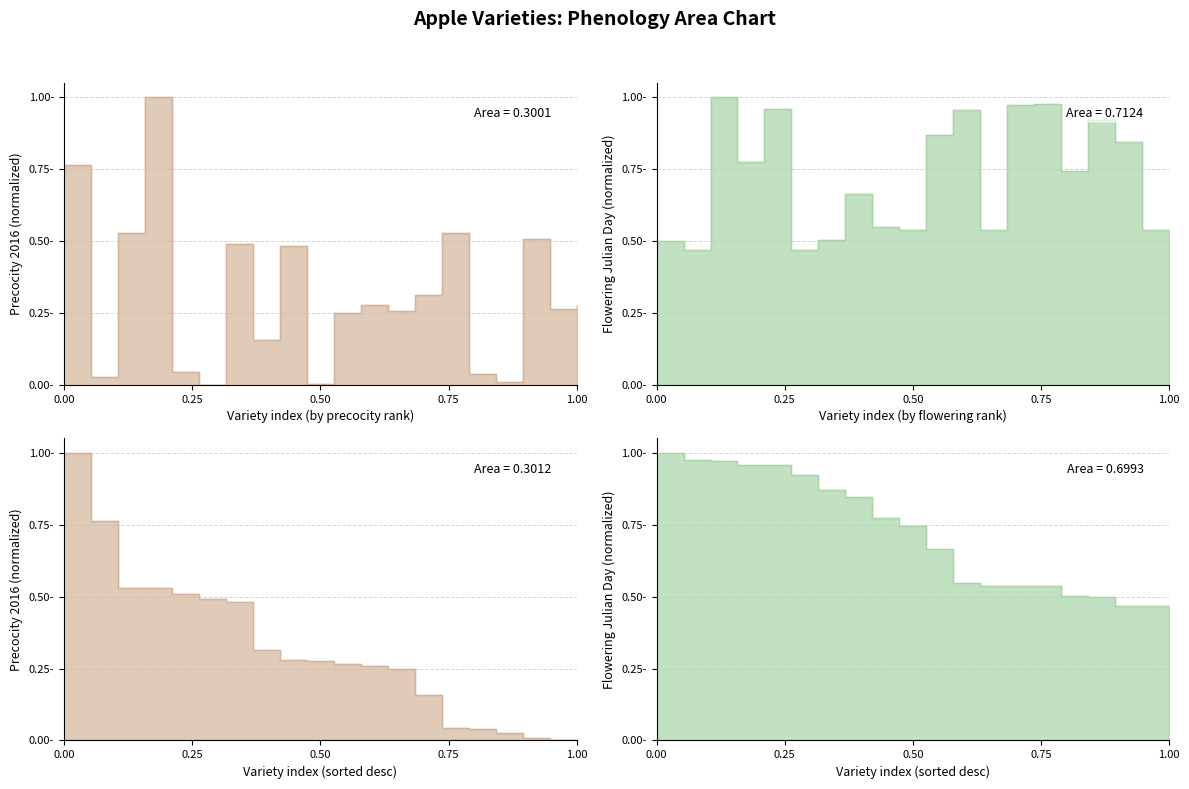

What is the difference between the second highest and second lowest values in the precocity_16_harv series?

0.8